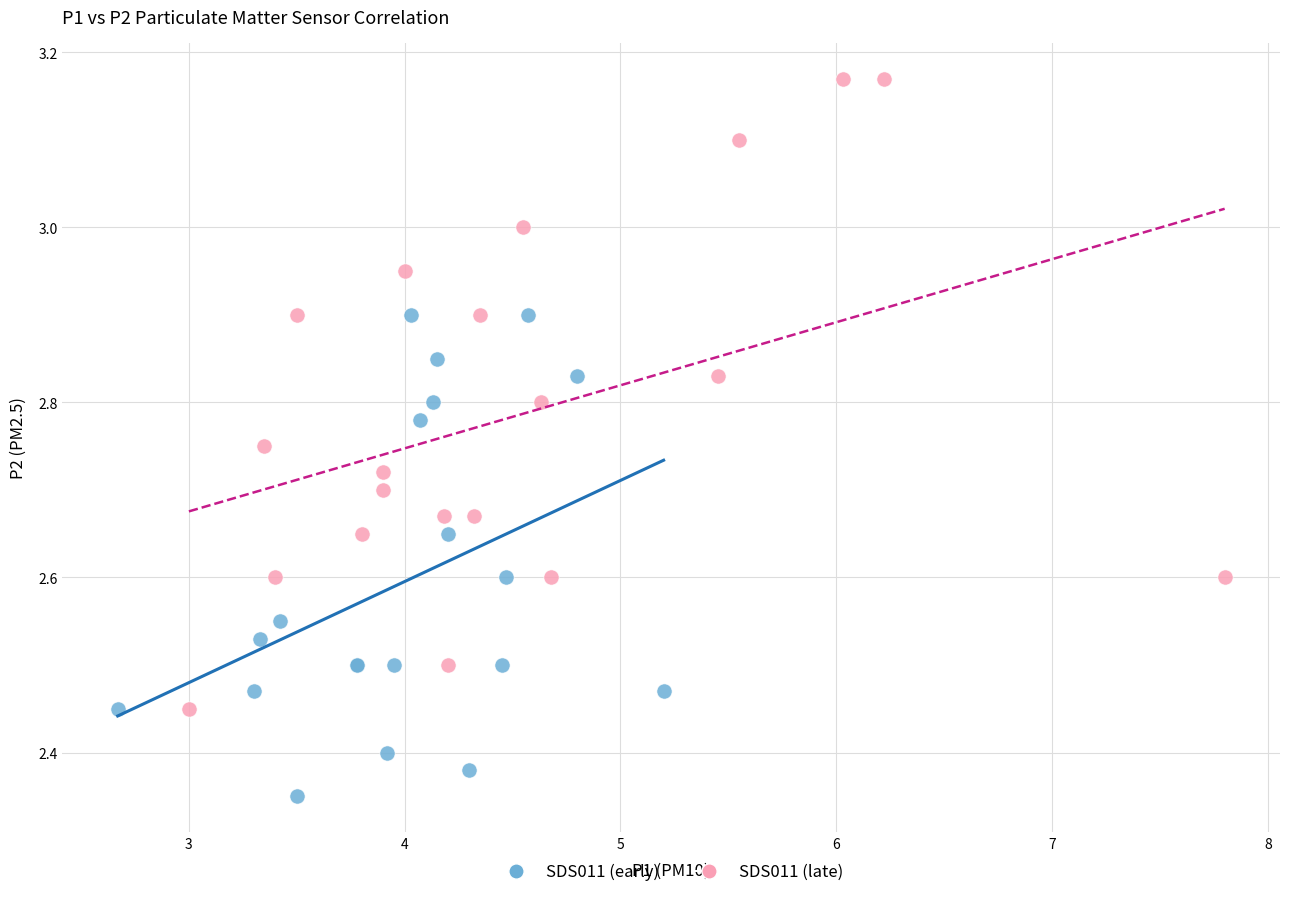

Which series reaches the maximum Y coordinate?

SDS011 (late)